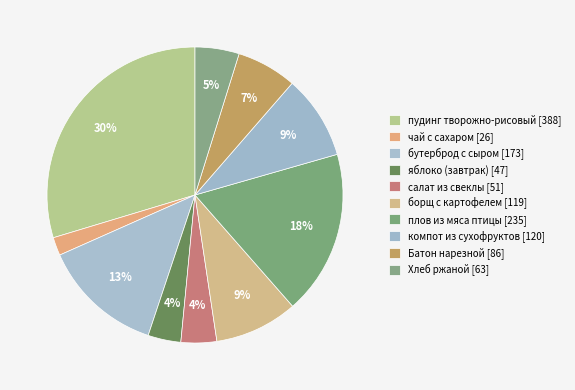

Count the number of slices in the pie.

10